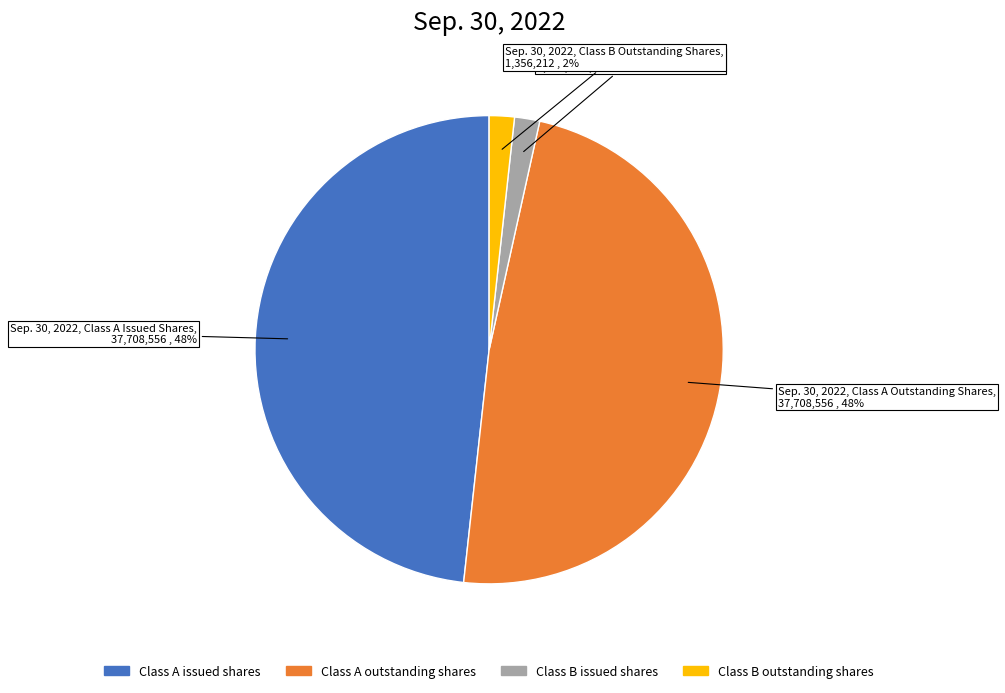

Between Class B outstanding shares and Class A issued shares, which is larger?

Class A issued shares